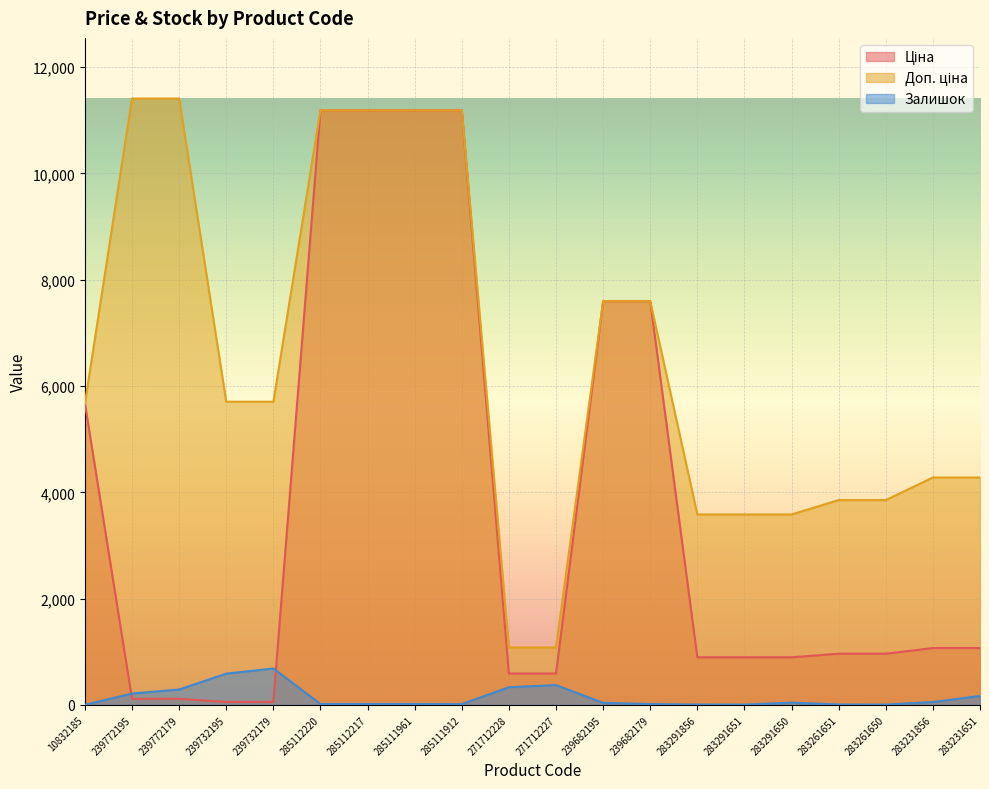

Which has a higher value, 10832185 or 271712228?

10832185